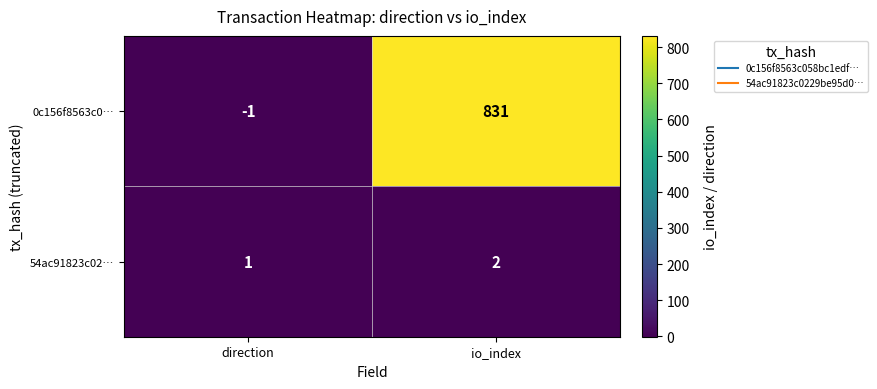

How many data points does each series have?

2